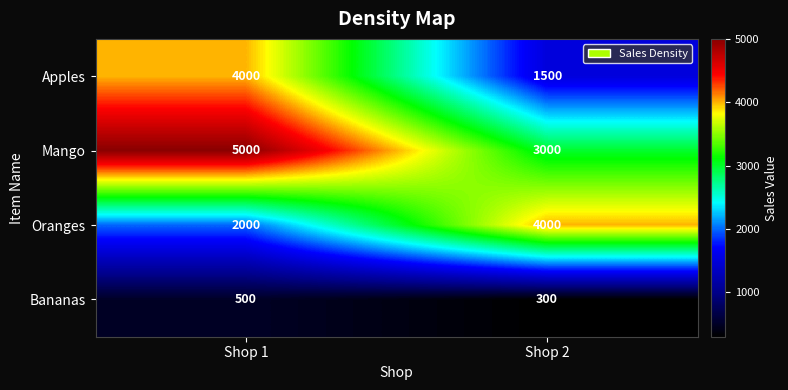

What is the total value across all series at Shop 1?

11500